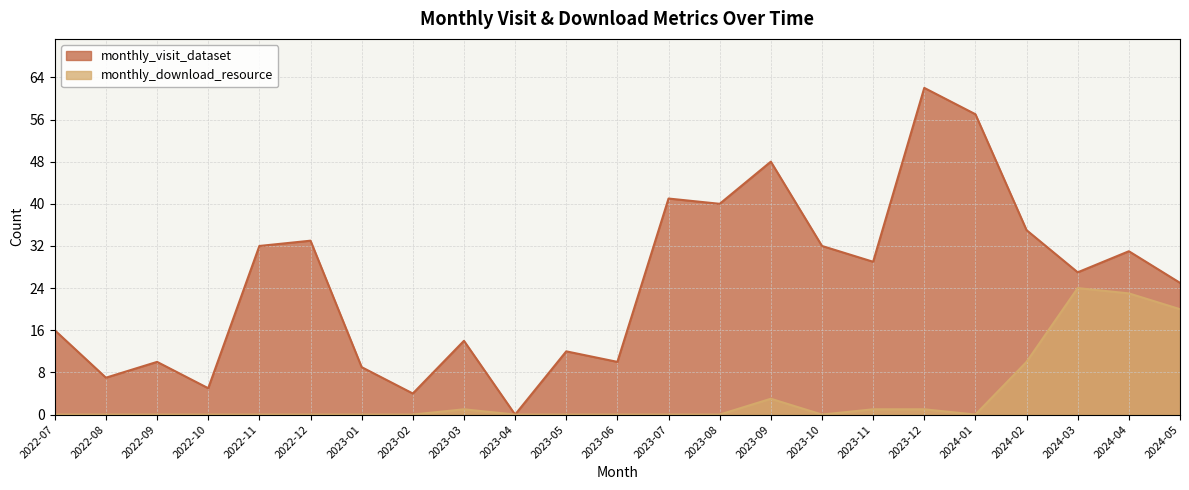

At which category is the sum across all series the highest?

2023-12